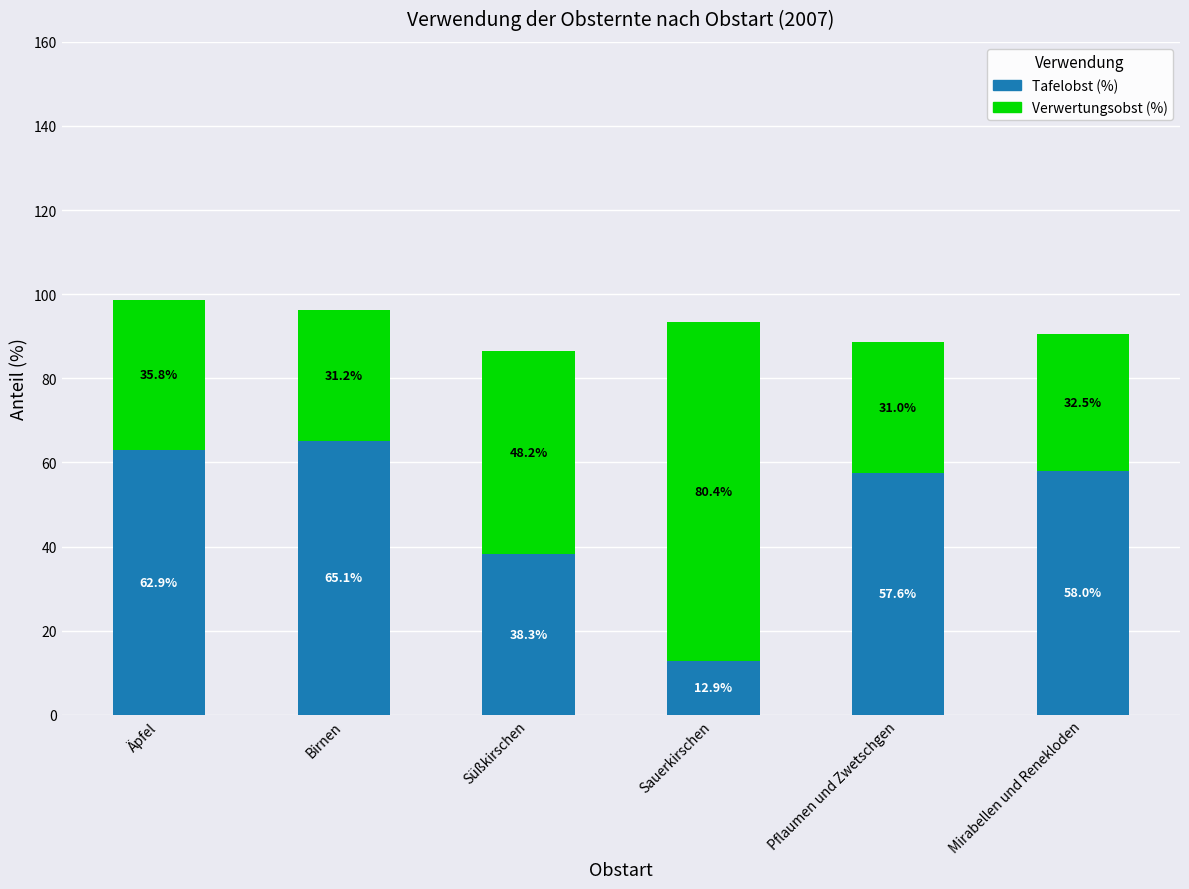

What value does the Tafelobst (%) series have at Pflaumen und Zwetschgen?

57.6